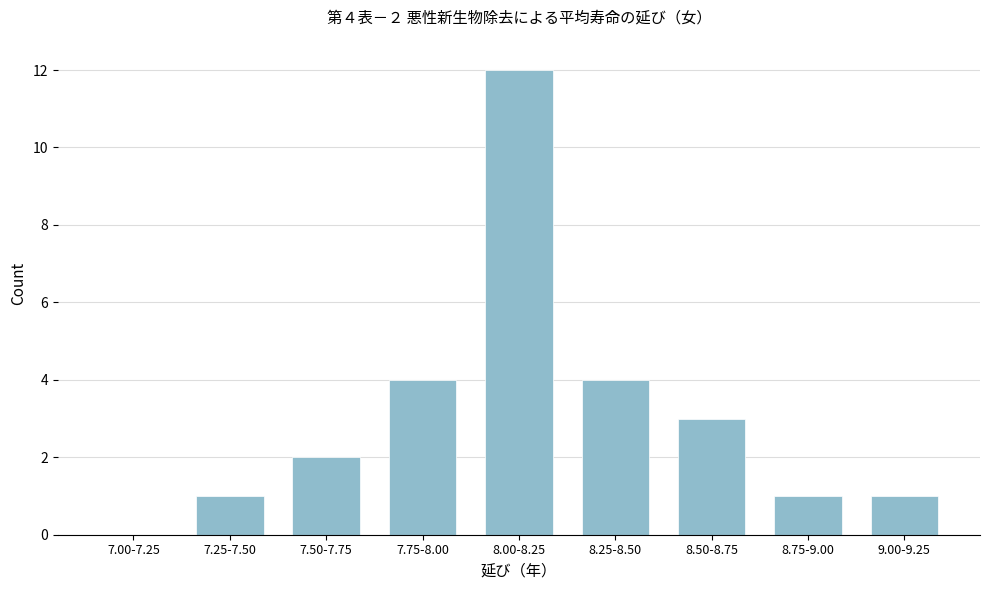

Reading left to right, transcribe all the data shown in this chart.

7.00-7.25=0	7.25-7.50=1	7.50-7.75=2	7.75-8.00=4	8.00-8.25=12	8.25-8.50=4	8.50-8.75=3	8.75-9.00=1	9.00-9.25=1